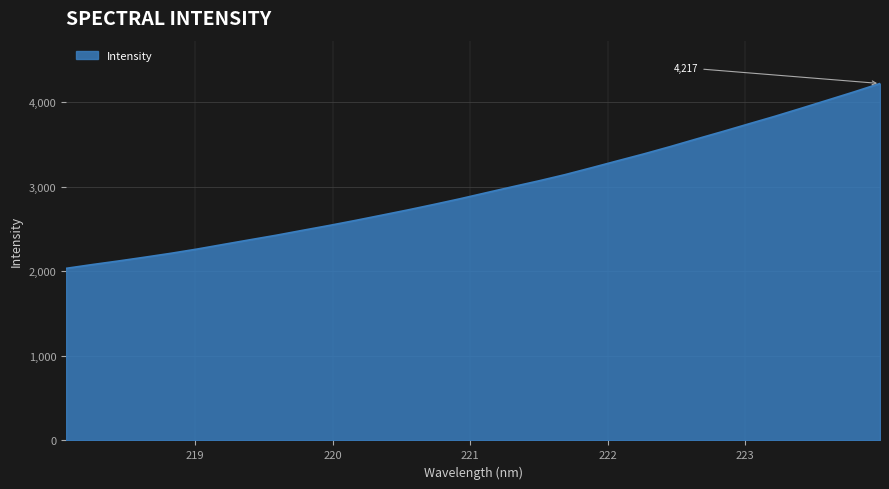

What is the difference between the maximum and minimum values?

2184.1